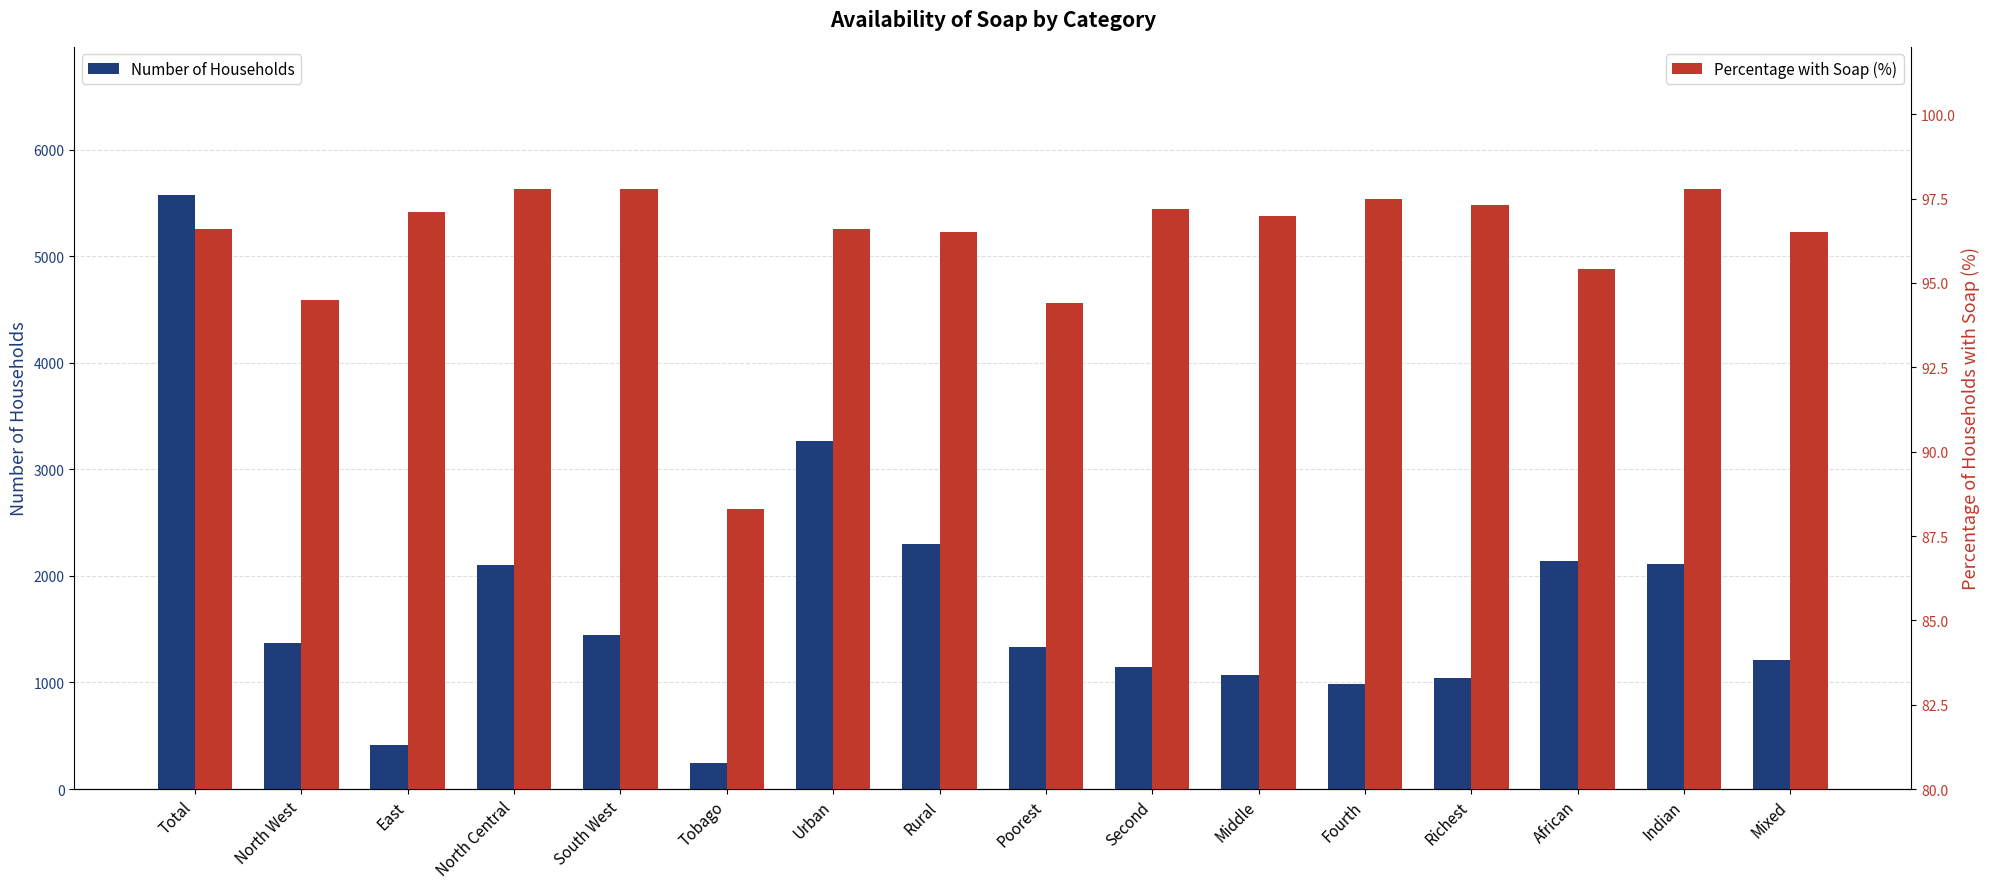

Which series changed the most between South West and Indian?

Number of Households